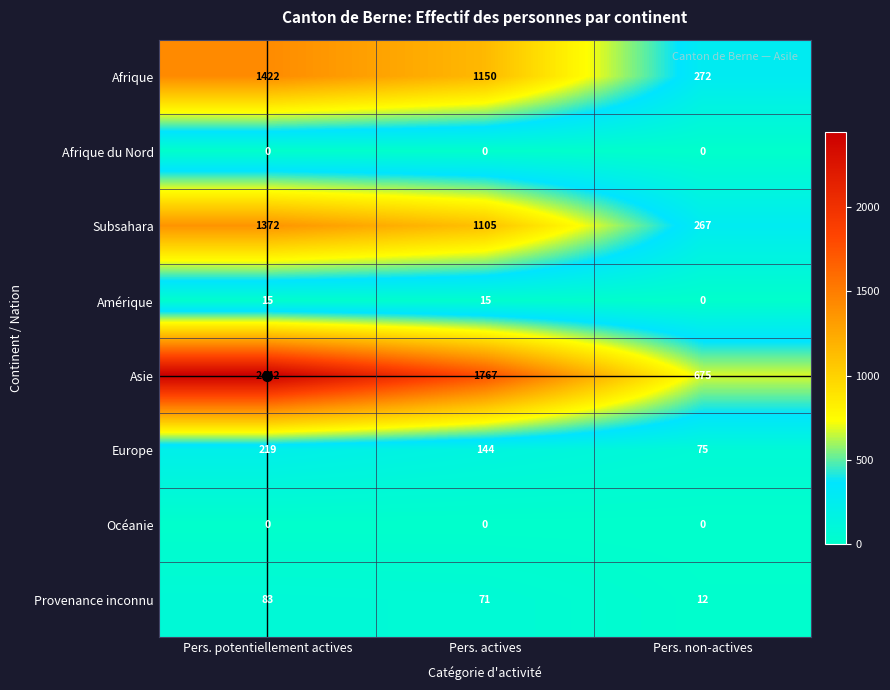

Where is Asie nearest to the value 1558?

Pers. actives